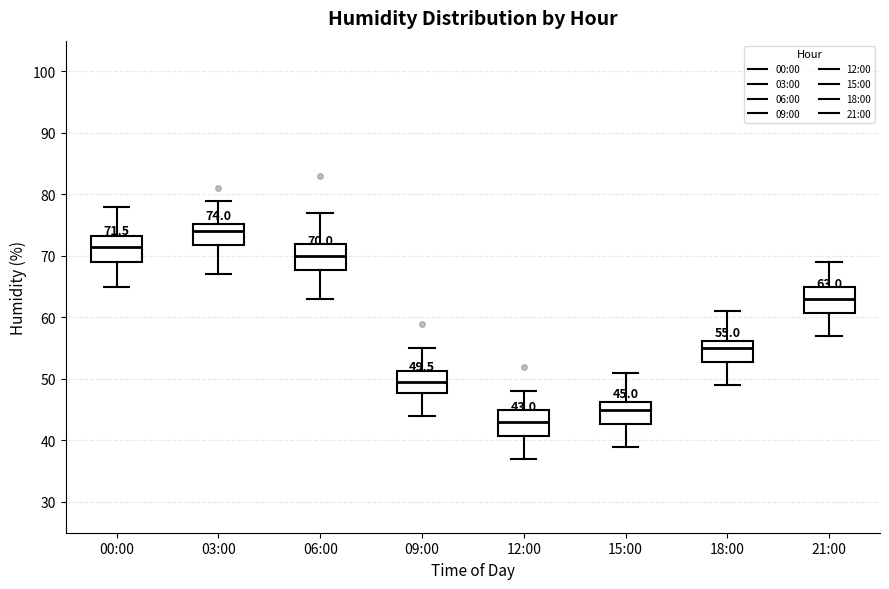

Which box's median line is the highest?

03:00